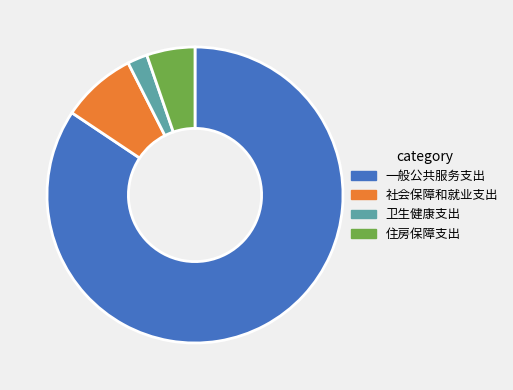

True or false: 一般公共服务支出 accounts for 84% of the total.

True